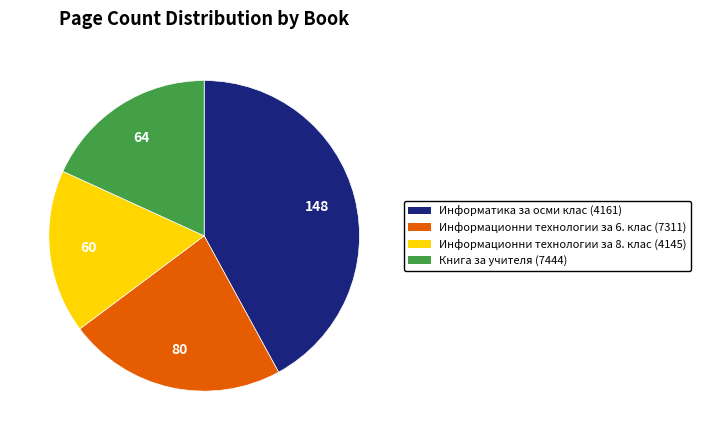

Is it true that Книга за учителя (7444) is 18% of the pie?

True